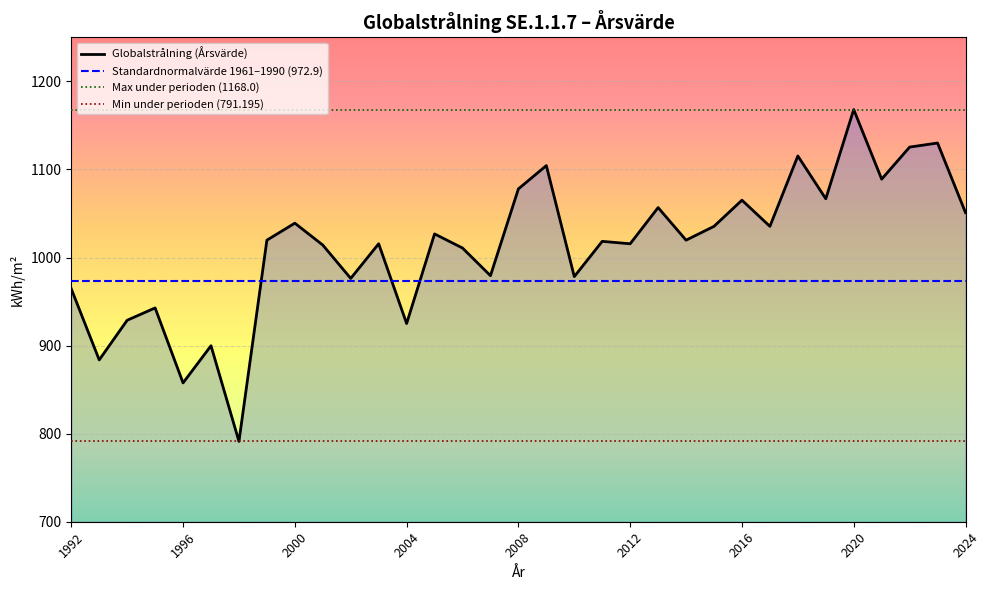

Count the number of categories in the chart.

33